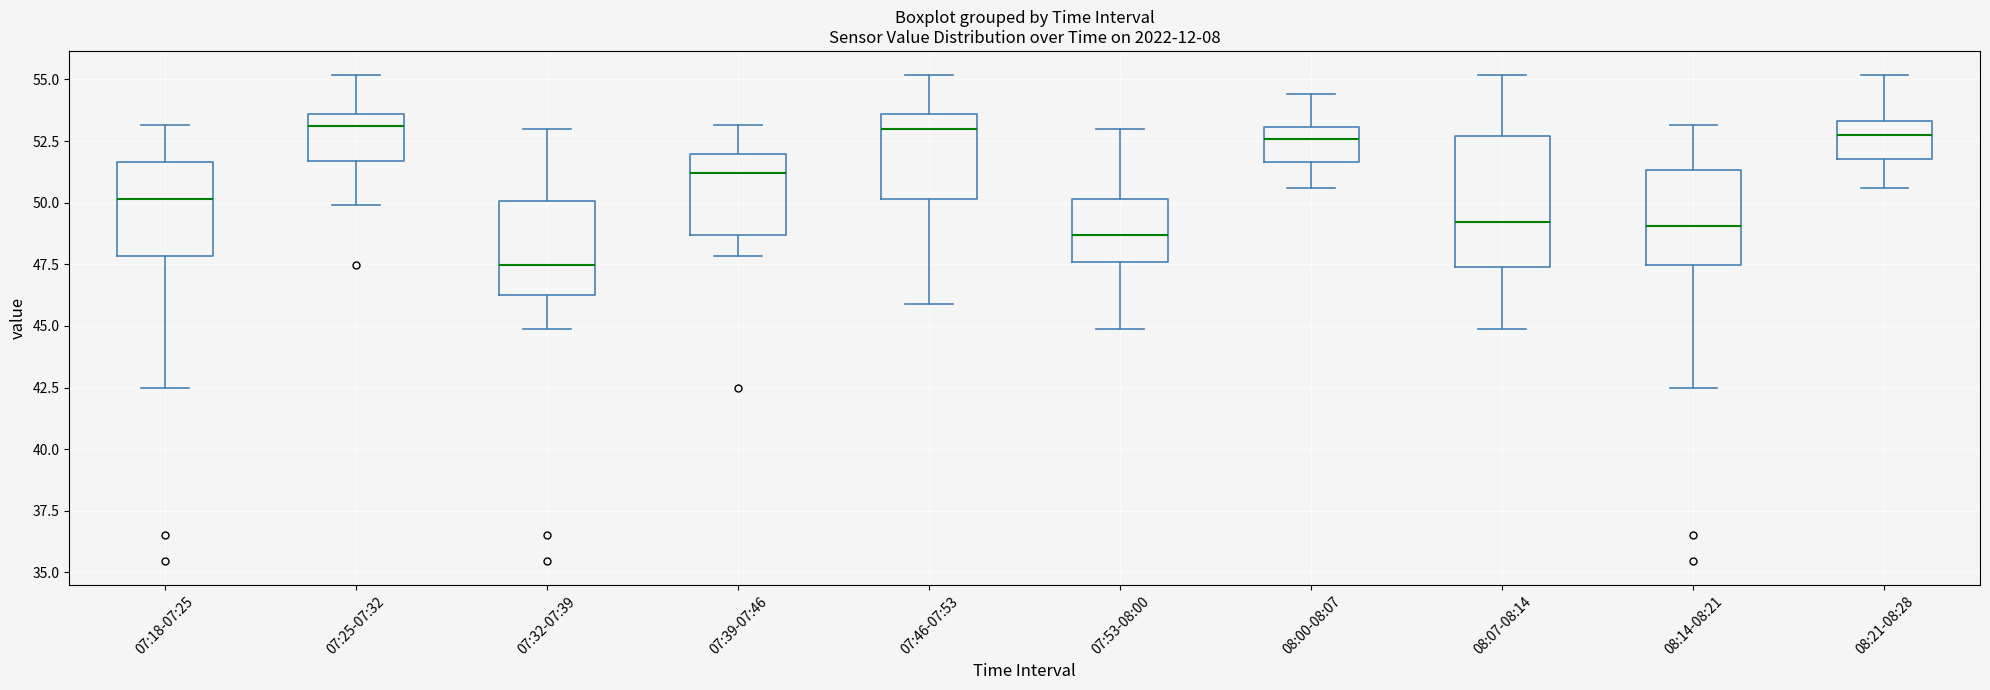

Comparing the boxes themselves (not the whiskers), which one is the tallest?

08:07-08:14